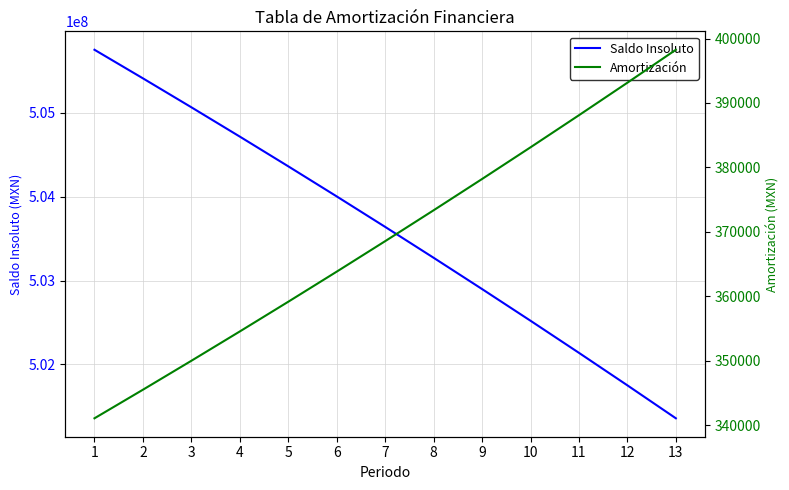

The value of Saldo Insoluto at 13 is 269200513.5. True or false?

False